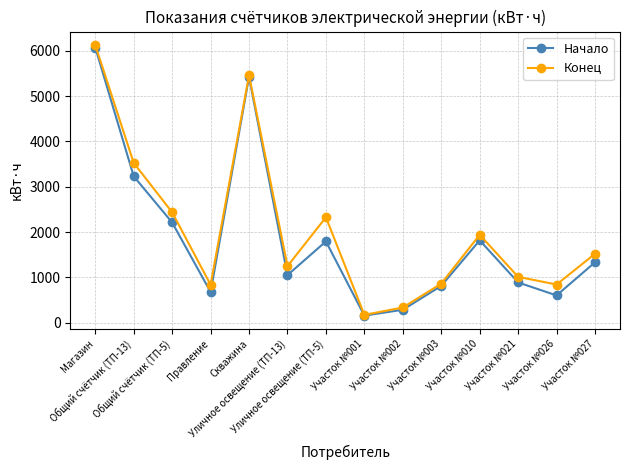

True or false: Начало has more than 2 points higher than both neighbors.

True